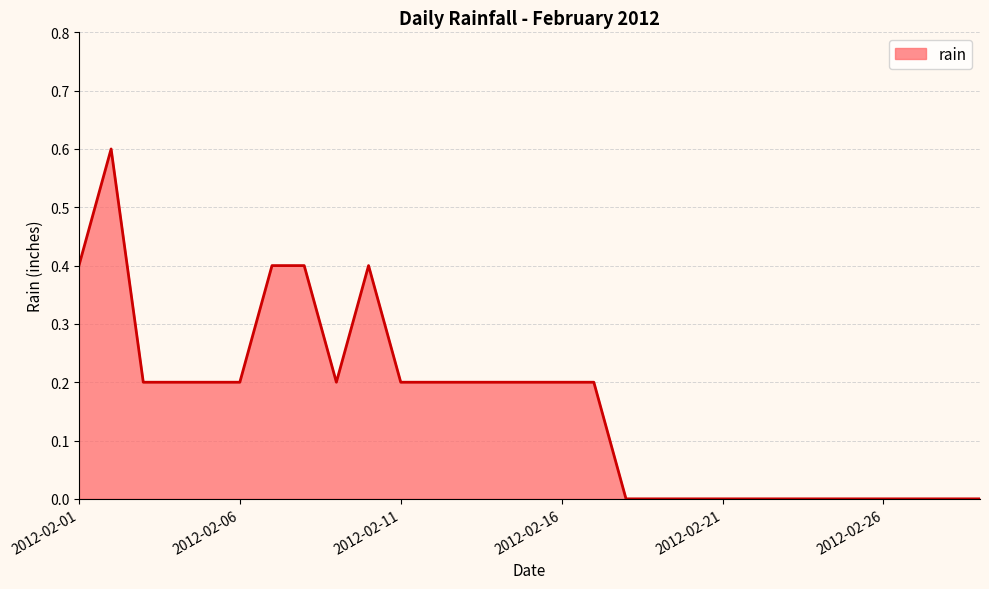

What is the difference between the maximum and minimum values?

0.6